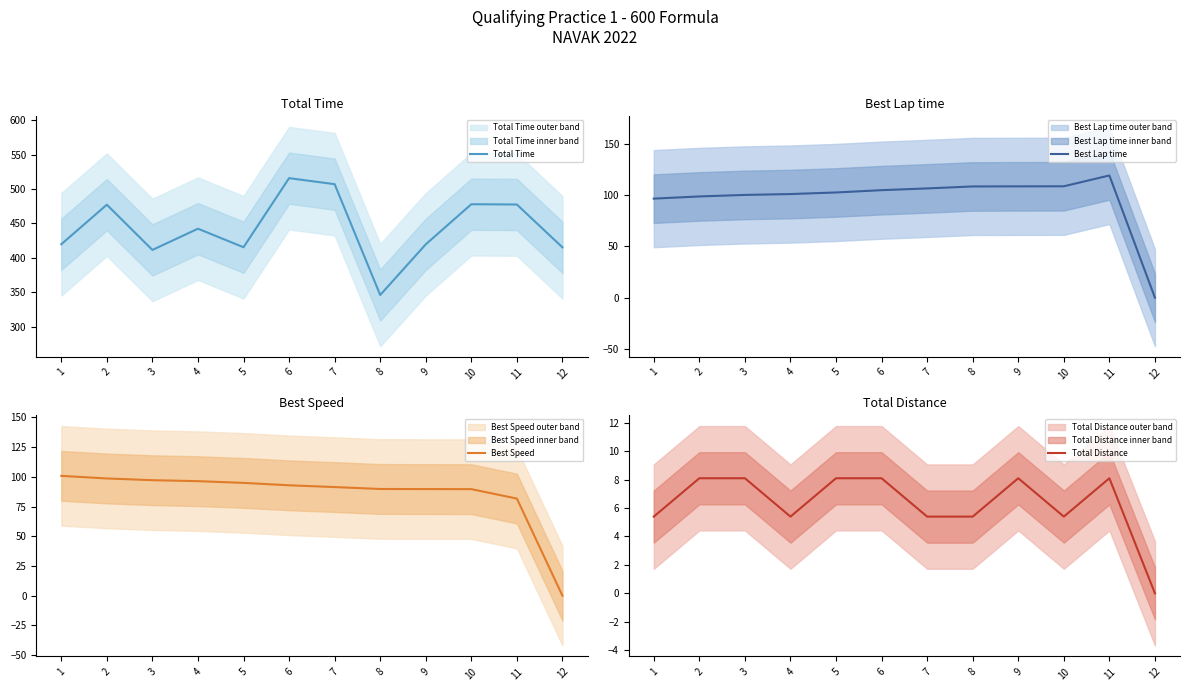

Where is the first local maximum for Total Distance?

9